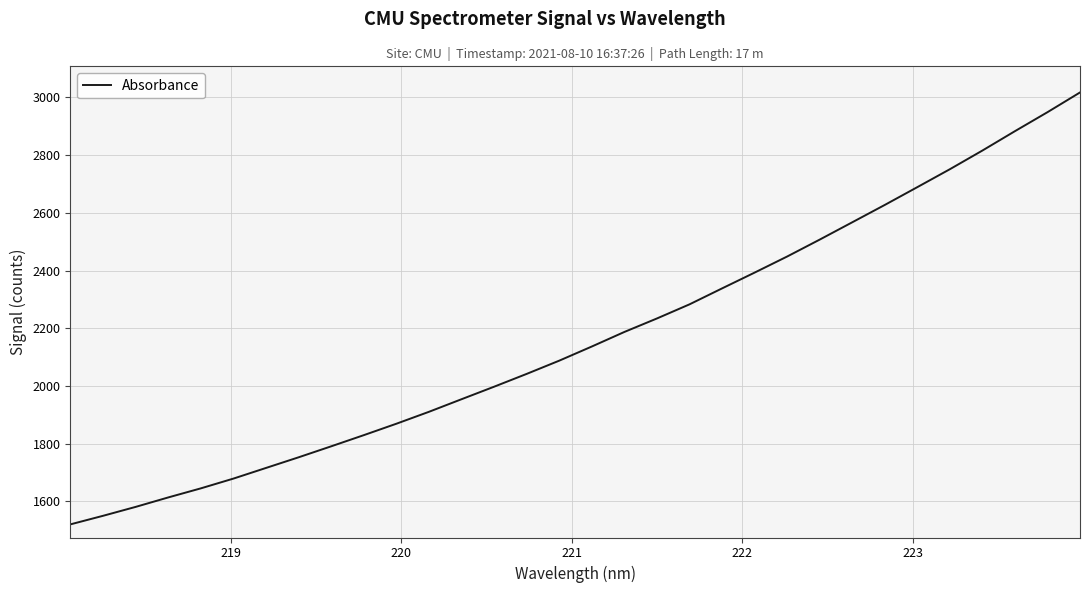

What is the difference between the maximum and minimum values?

1496.8